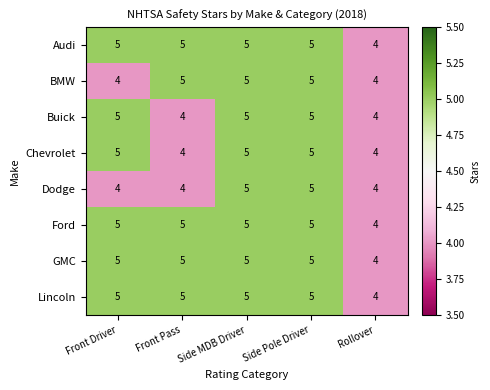

Count the number of categories in the chart.

5